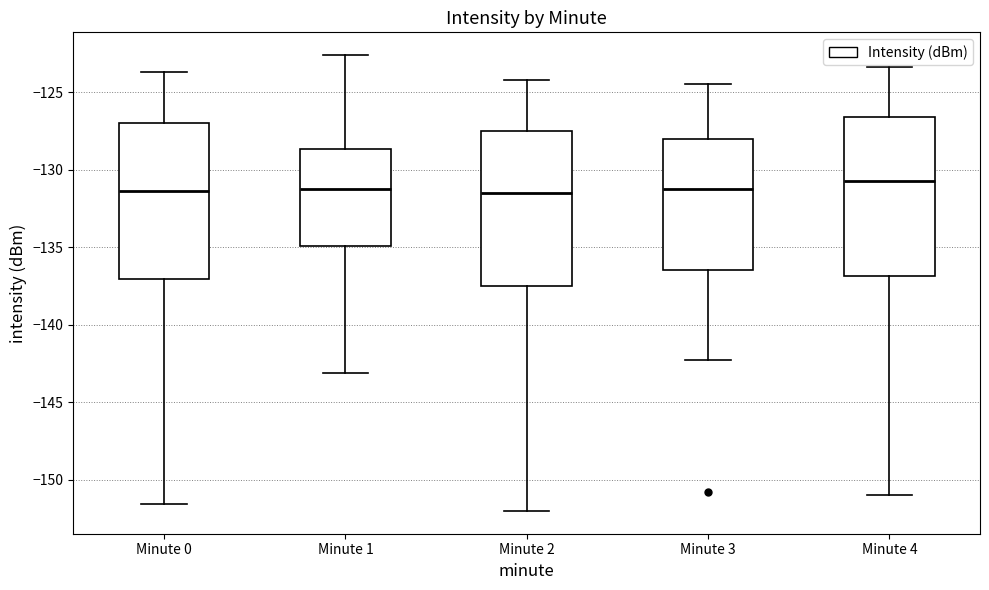

Where is the lower edge of the box for Minute 3 on the y-axis? The values are not printed on the chart, so give them approximately, as read against the axis.

-136.5